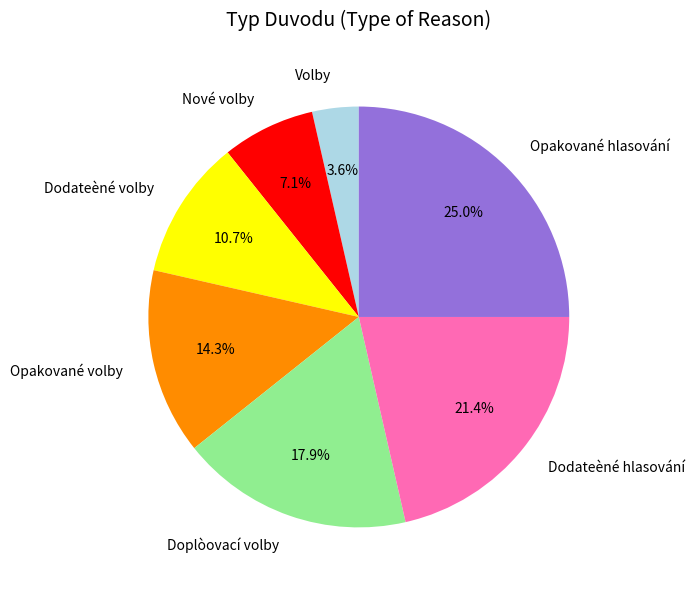

To the nearest percent, what portion does Dodateèné volby represent?

11%